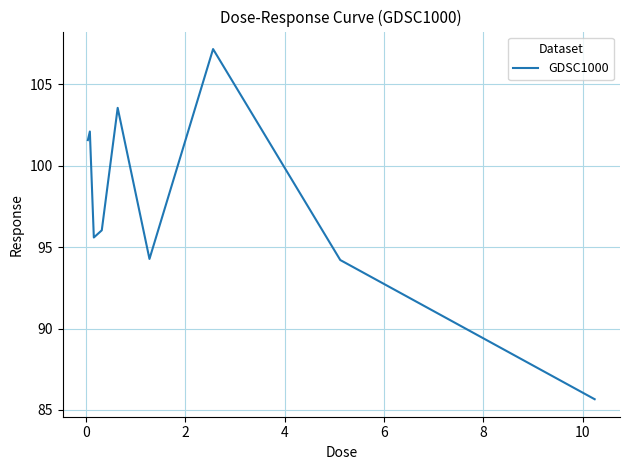

How many lines are shown in the chart?

1